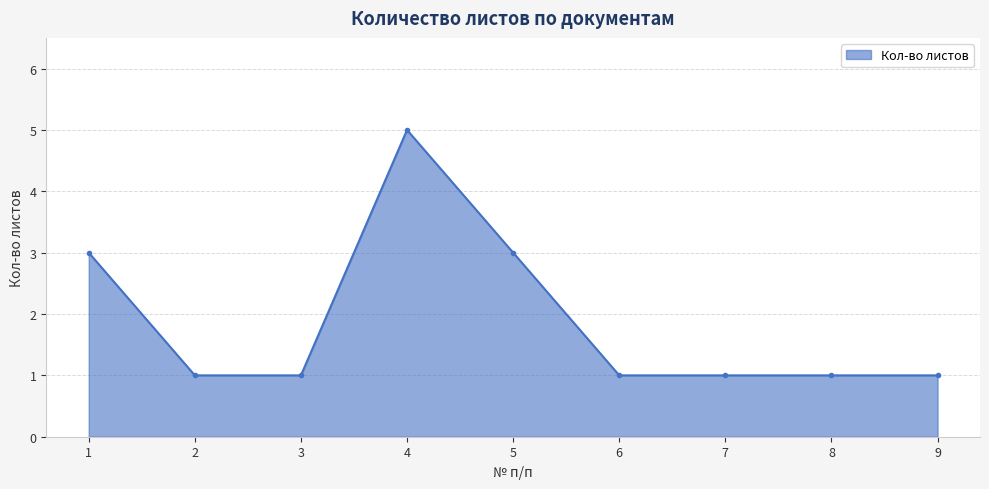

What is the ratio of the value at 8 to the value at 9?

1.0